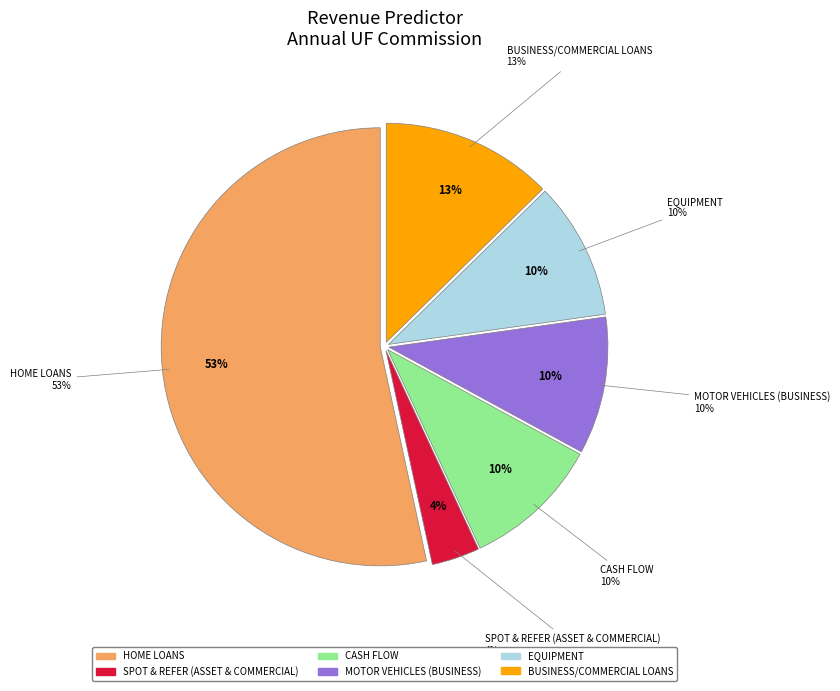

Which category accounts for the majority?

Home loans